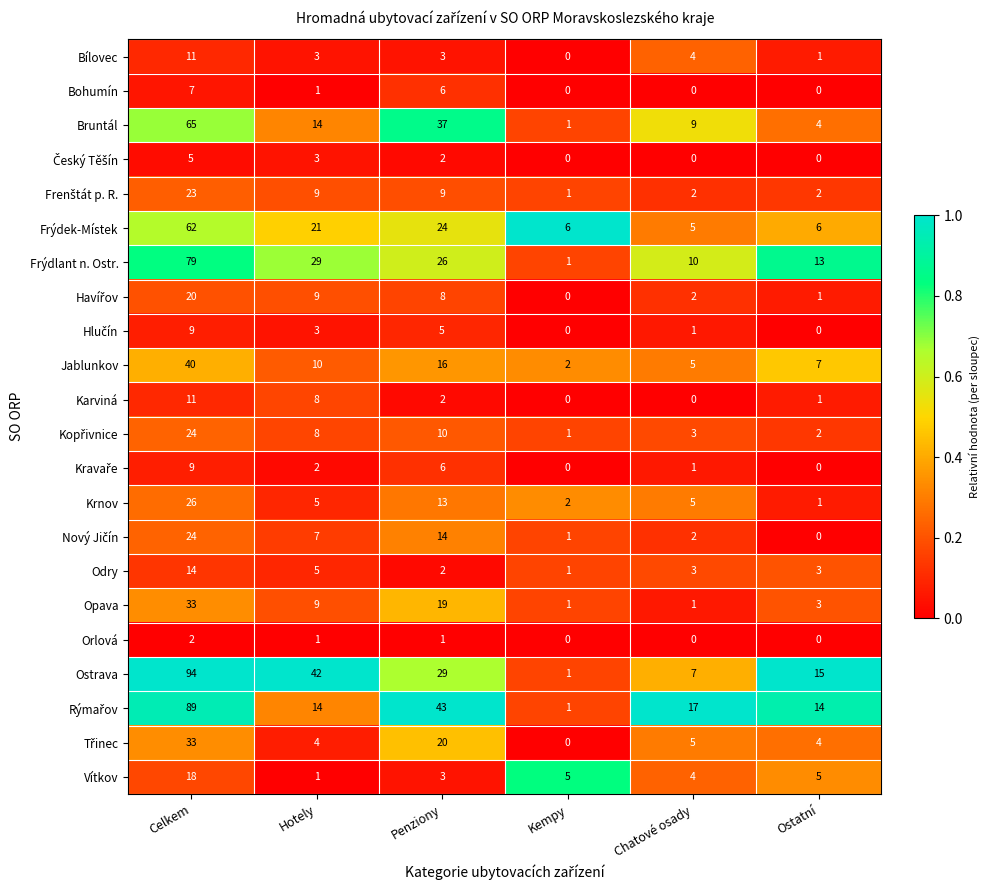

What is the spread (max minus min) of values at Ostatní?

15